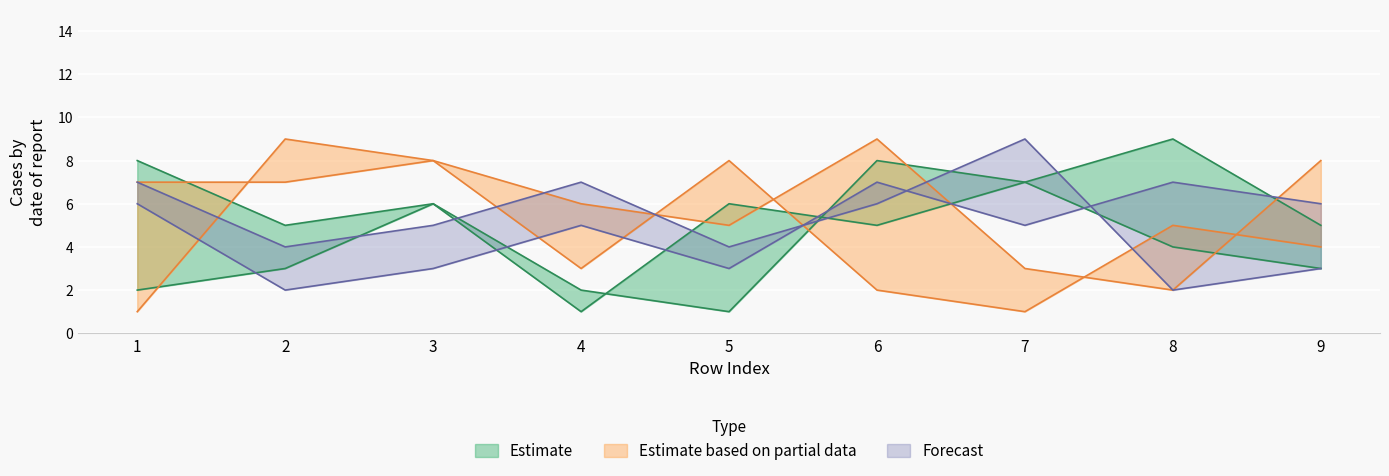

Count the col_2 values in the range 5 to 8.

6